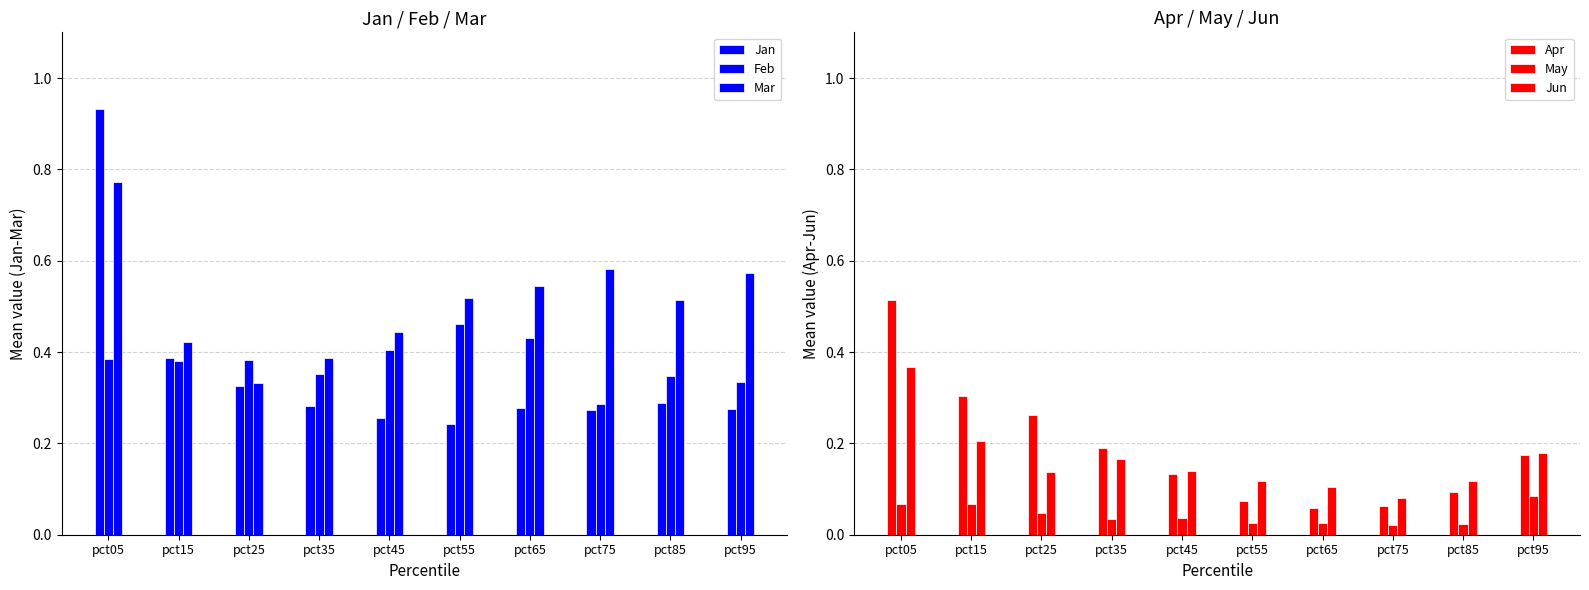

What is the difference between the highest and lowest values at pct45?

0.4